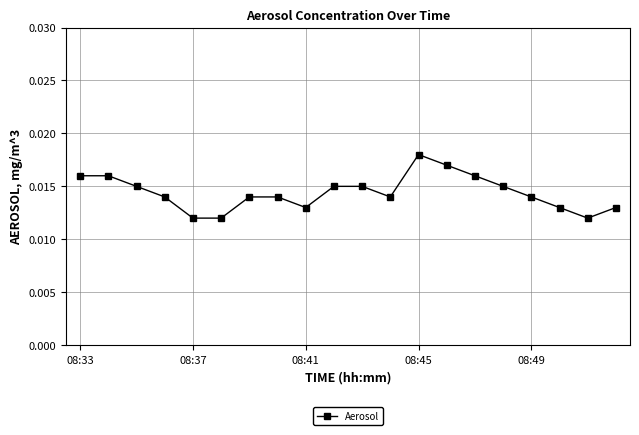

Count the values in the range 0 to 1.

20